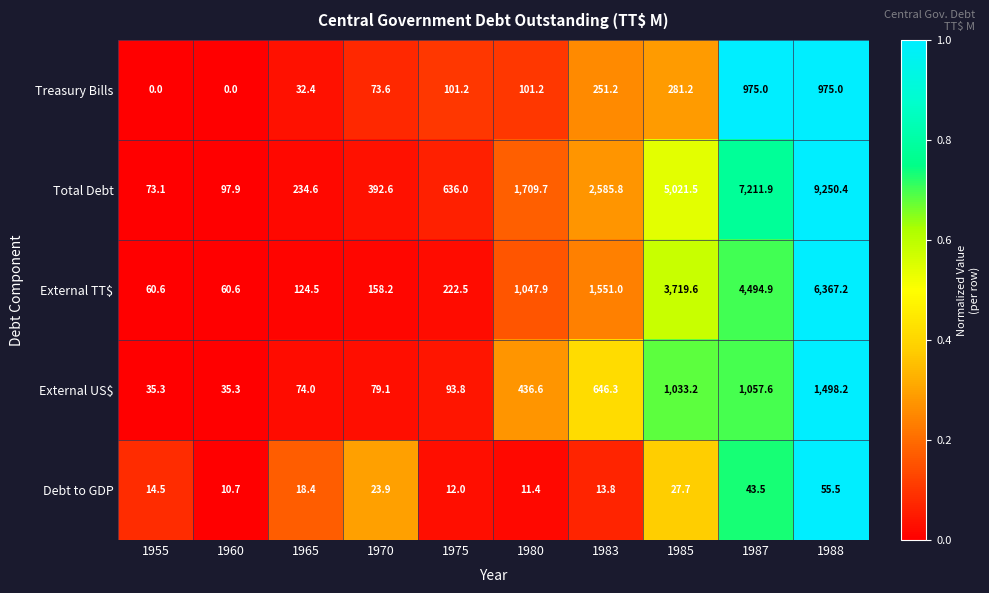

The Total Debt series shows 1072.7 at 1975. True or false?

False